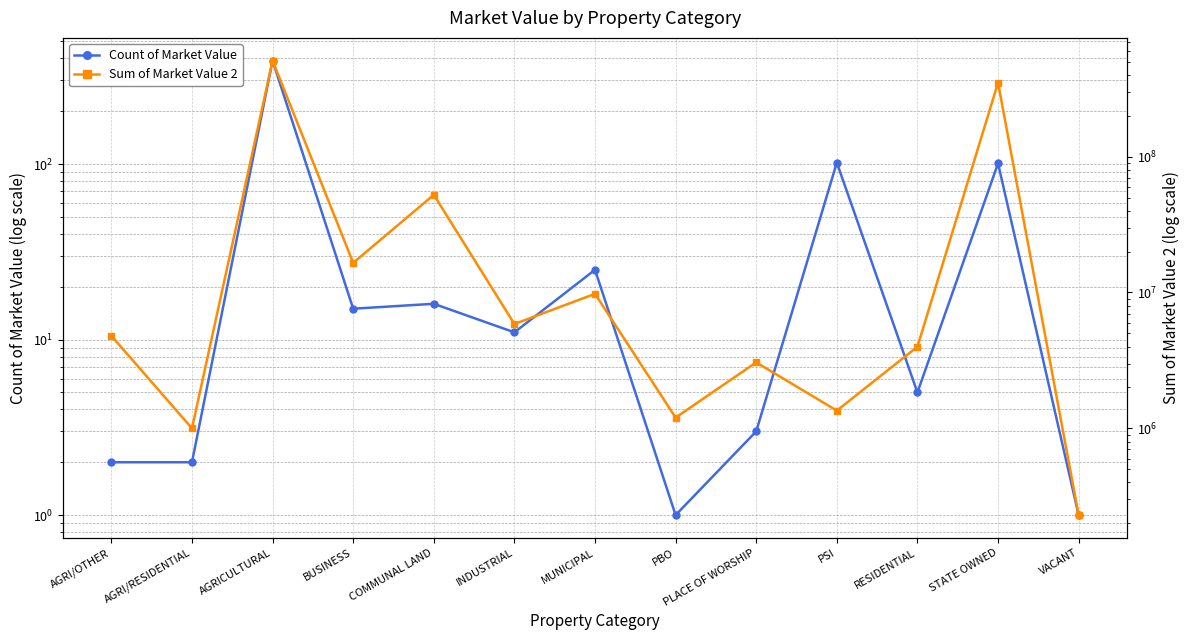

What is the difference between the Count of Market Value values at COMMUNAL LAND and PBO?

15